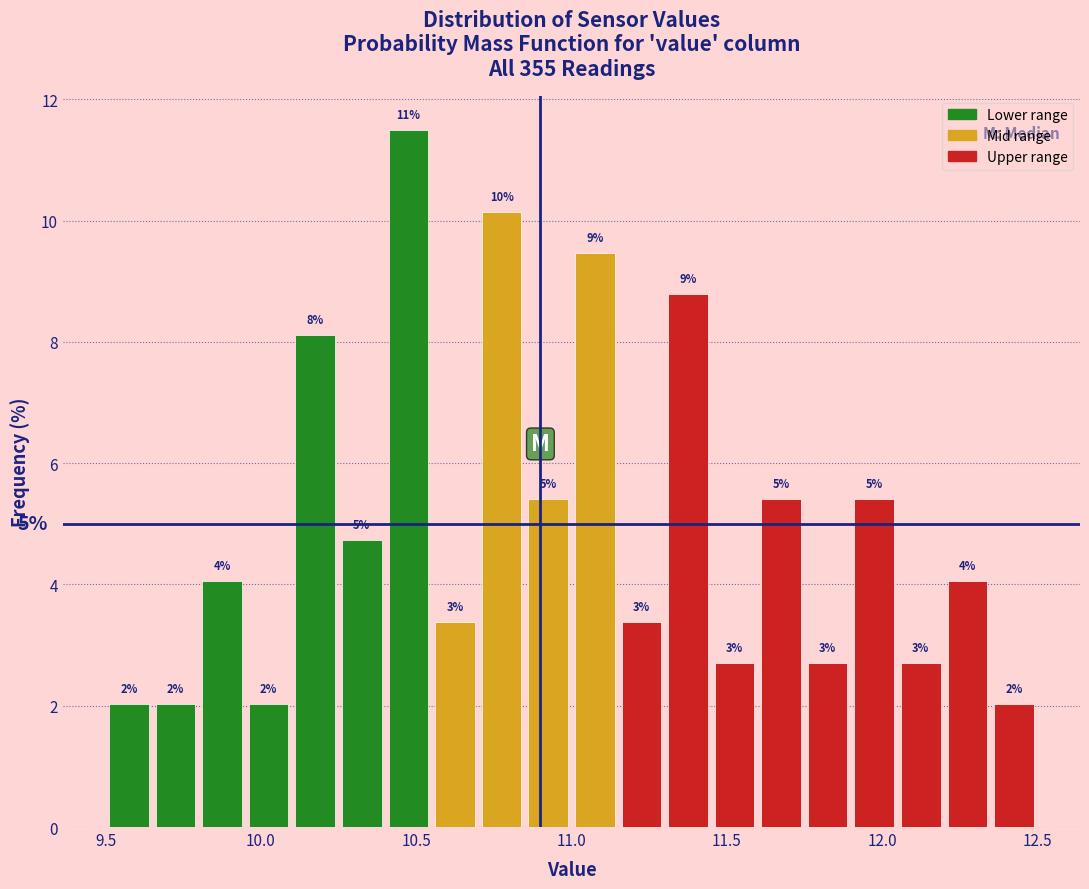

Around what value on the x-axis is the tallest bar? Give the approximate position of its centre, as read against the axis.

10.50